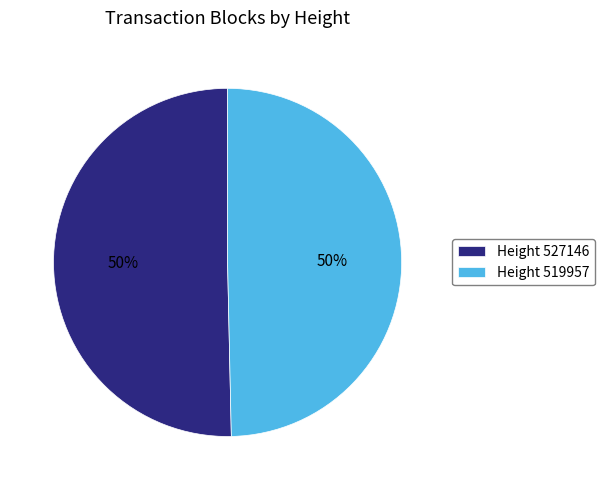

Combined, do Height 527146 and Height 519957 account for over 50%?

Yes